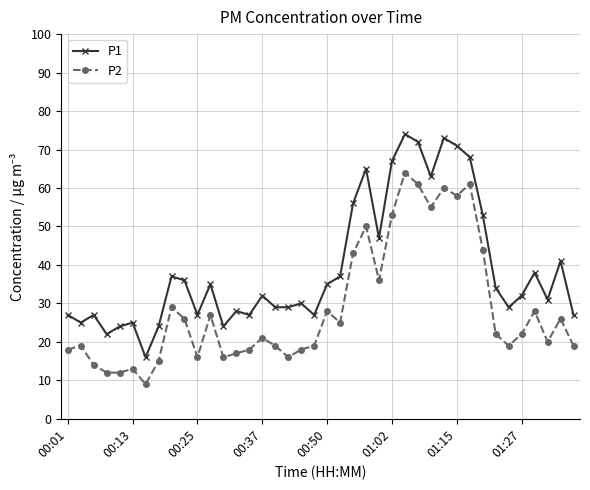

Which series has the largest total across all categories?

P1